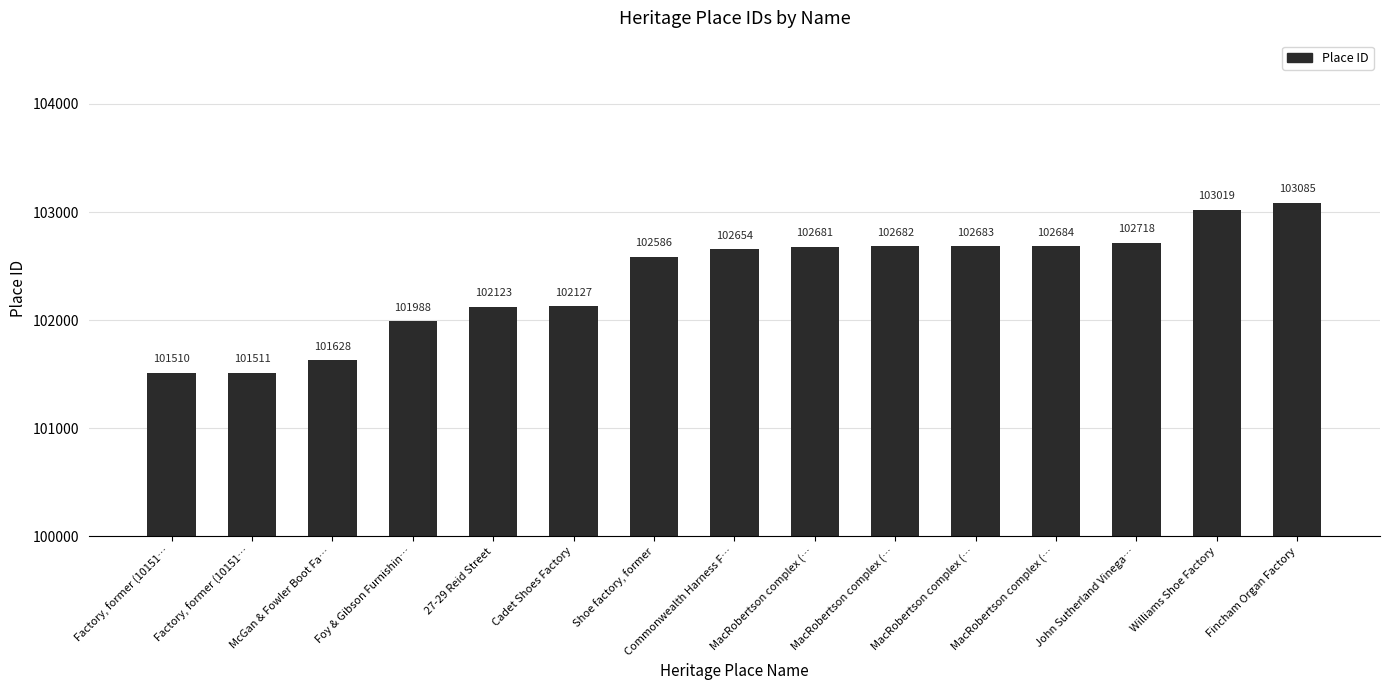

List the labels in order of value, largest first.

Fincham Organ Factory, Williams Shoe Factory, John Sutherland Vinega…, MacRobertson complex (…, MacRobertson complex (…, MacRobertson complex (…, MacRobertson complex (…, Commonwealth Harness F…, Shoe factory, former, Cadet Shoes Factory, 27-29 Reid Street, Foy & Gibson Furnishin…, McGan & Fowler Boot Fa…, Factory, former (10151…, Factory, former (10151…